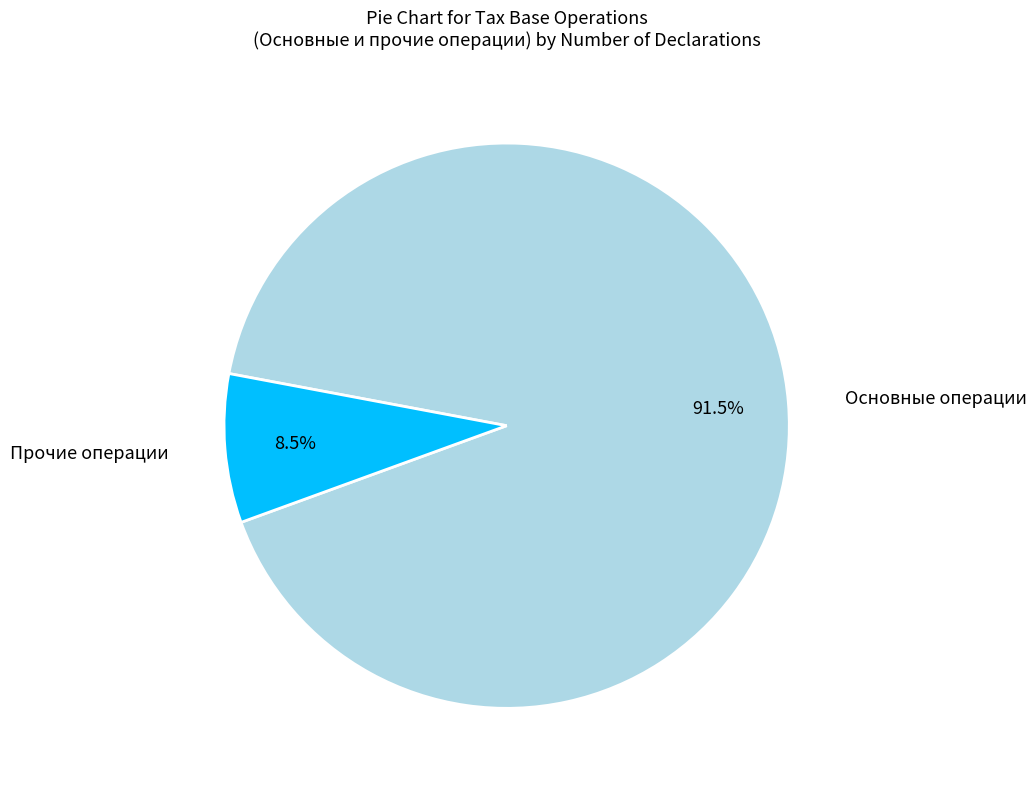

Is there a majority slice in this chart?

Yes